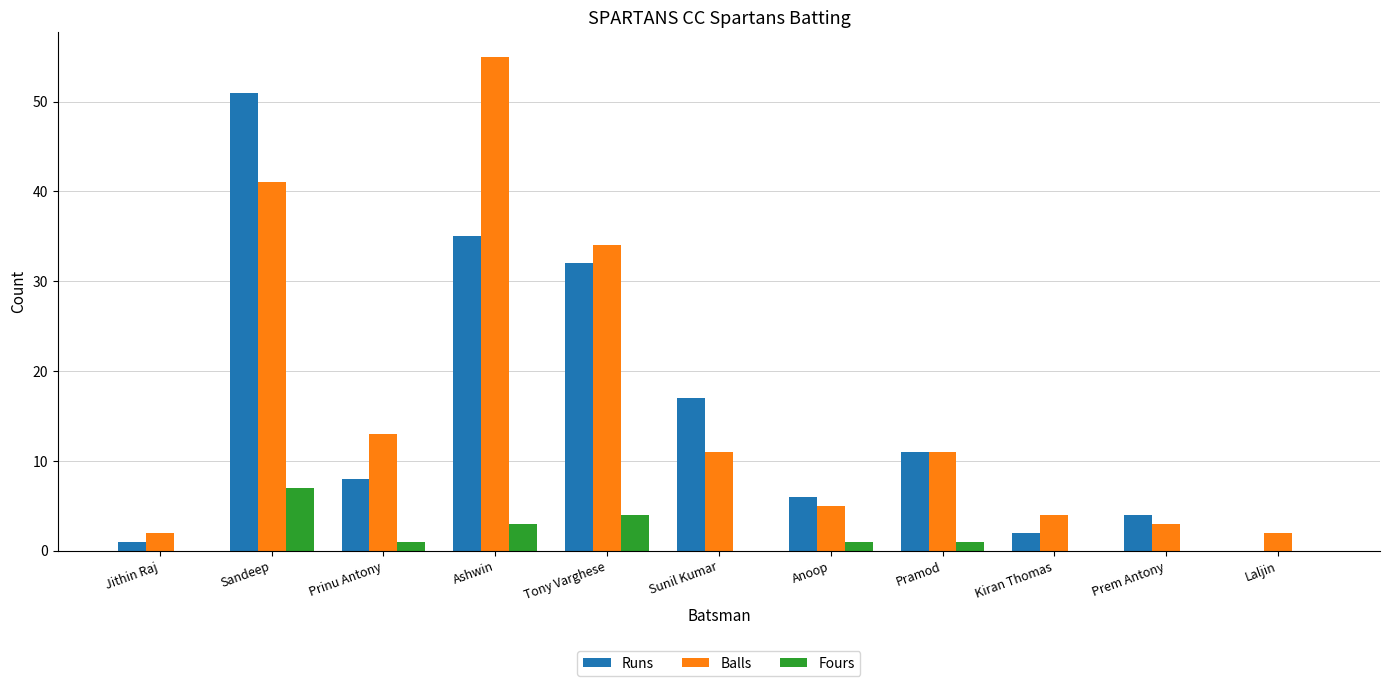

Reading left to right, list all the values displayed in this chart.

Runs: Jithin Raj=1	Sandeep=51	Prinu Antony=8	Ashwin=35	Tony Varghese=32	Sunil Kumar=17	Anoop=6	Pramod=11	Kiran Thomas=2	Prem Antony=4	Laljin=0
Balls: Jithin Raj=2	Sandeep=41	Prinu Antony=13	Ashwin=55	Tony Varghese=34	Sunil Kumar=11	Anoop=5	Pramod=11	Kiran Thomas=4	Prem Antony=3	Laljin=2
Fours: Jithin Raj=0	Sandeep=7	Prinu Antony=1	Ashwin=3	Tony Varghese=4	Sunil Kumar=0	Anoop=1	Pramod=1	Kiran Thomas=0	Prem Antony=0	Laljin=0